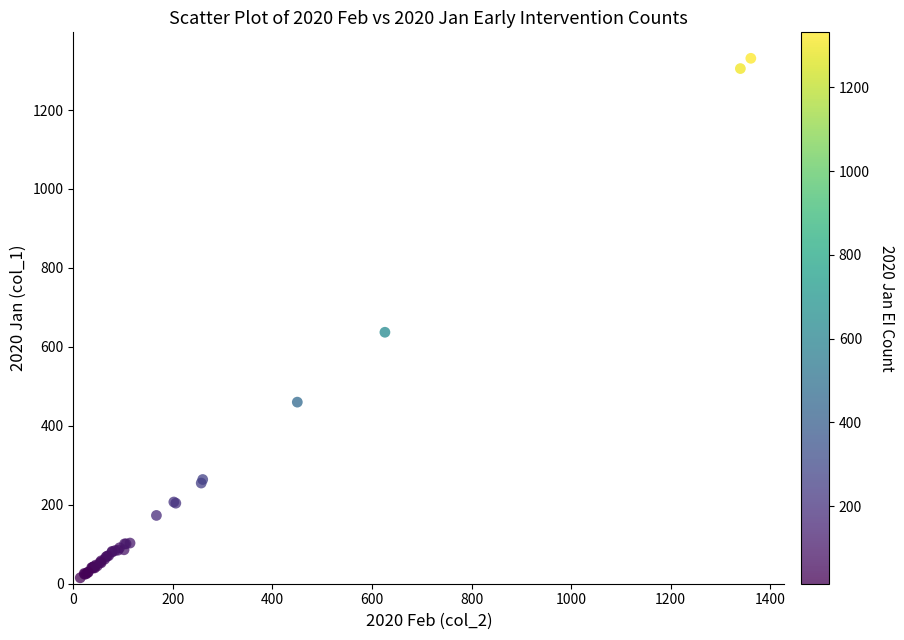

What Y value in the scatter plot is closest to 673?

637